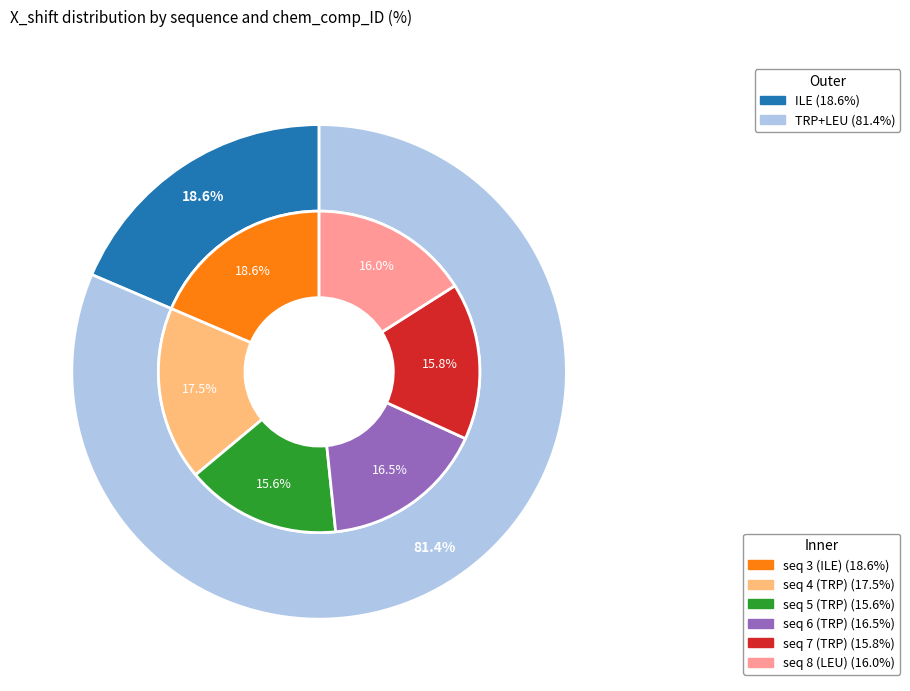

How many segments does this pie chart have?

6